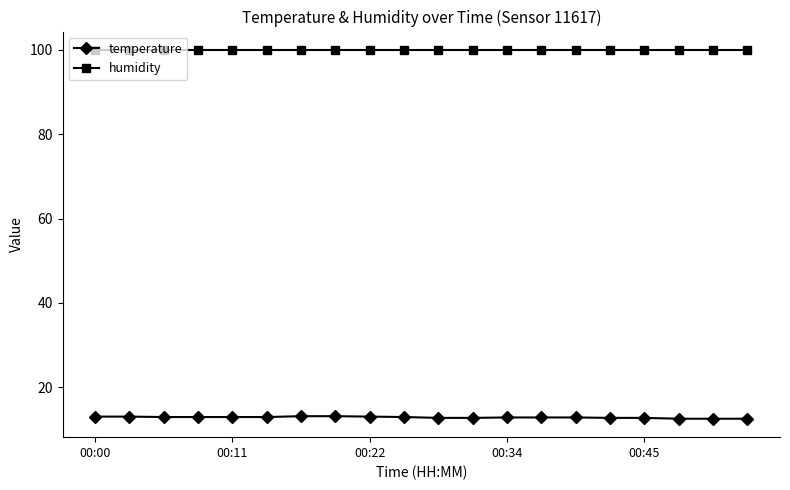

What is the minimum value for temperature?

12.6